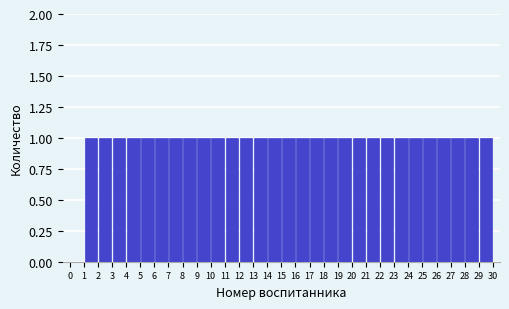

How tall is the bar that spans 6 to 7 on the x-axis? The values are not printed on the chart, so give them approximately, as read against the axis.

1